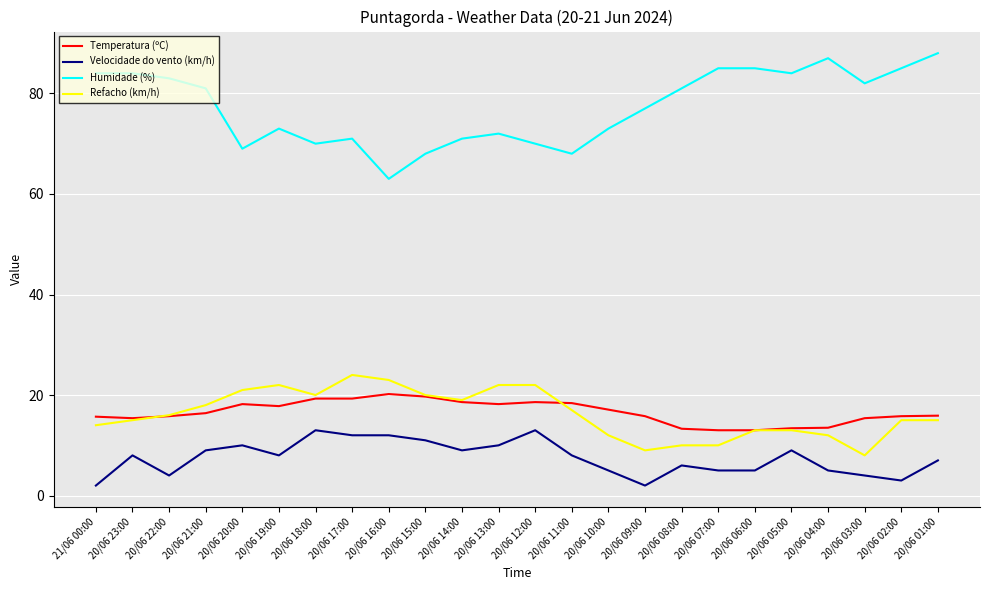

The Velocidade do vento (km/h) series shows 10.0 at 20/06 13:00. True or false?

True